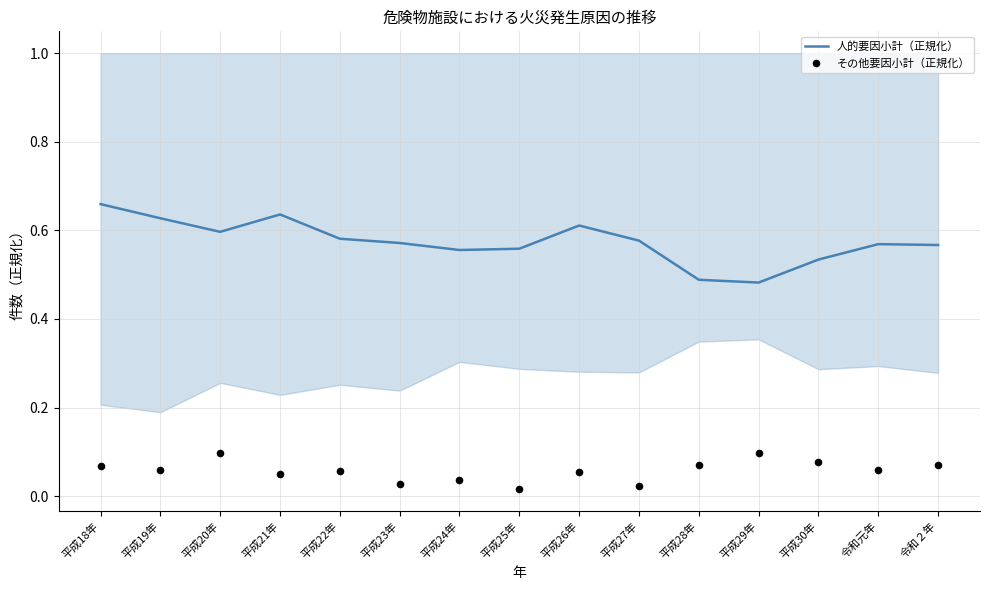

At how many categories does at least one series exceed 0?

15